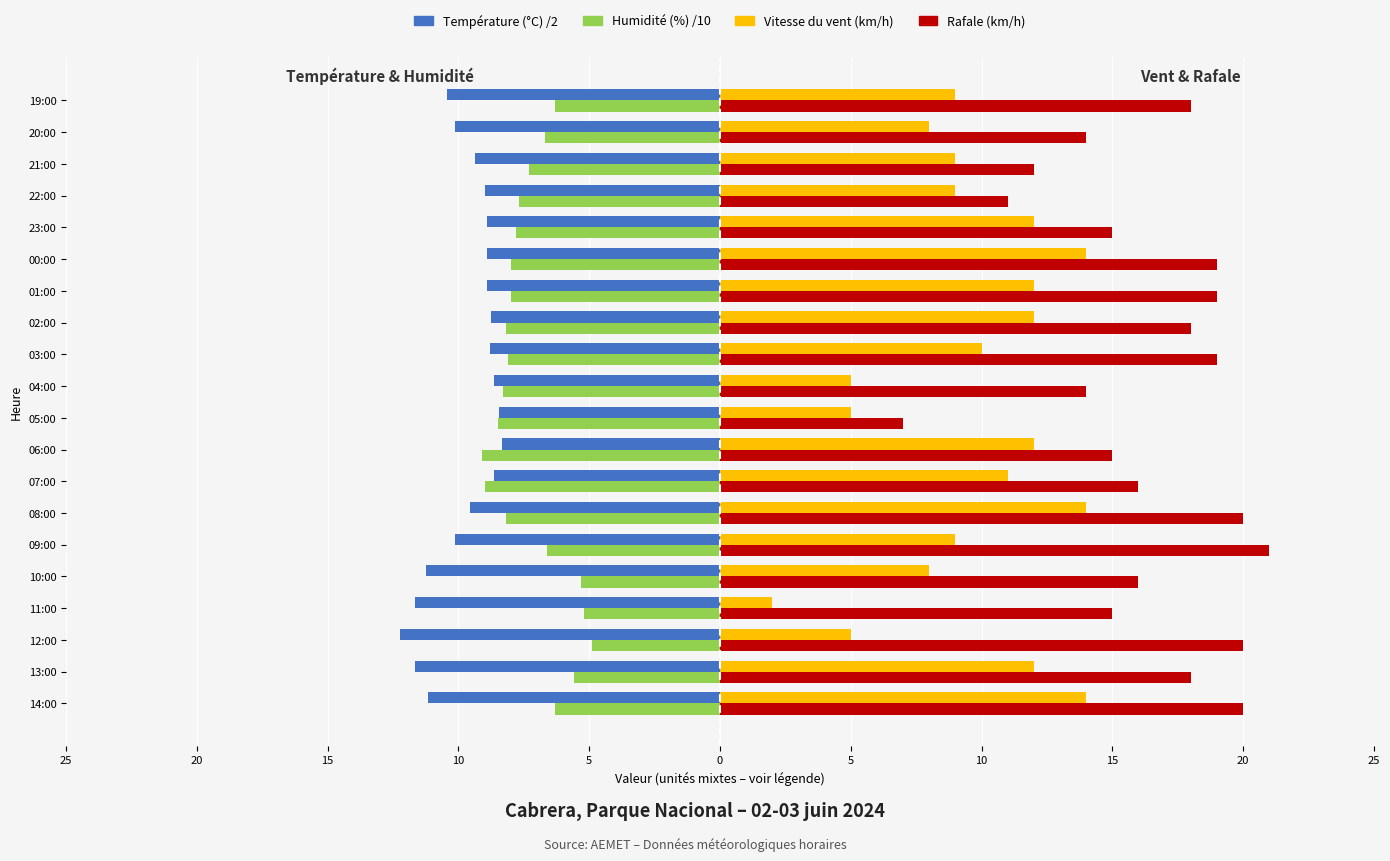

How many categories are shown in the chart?

20